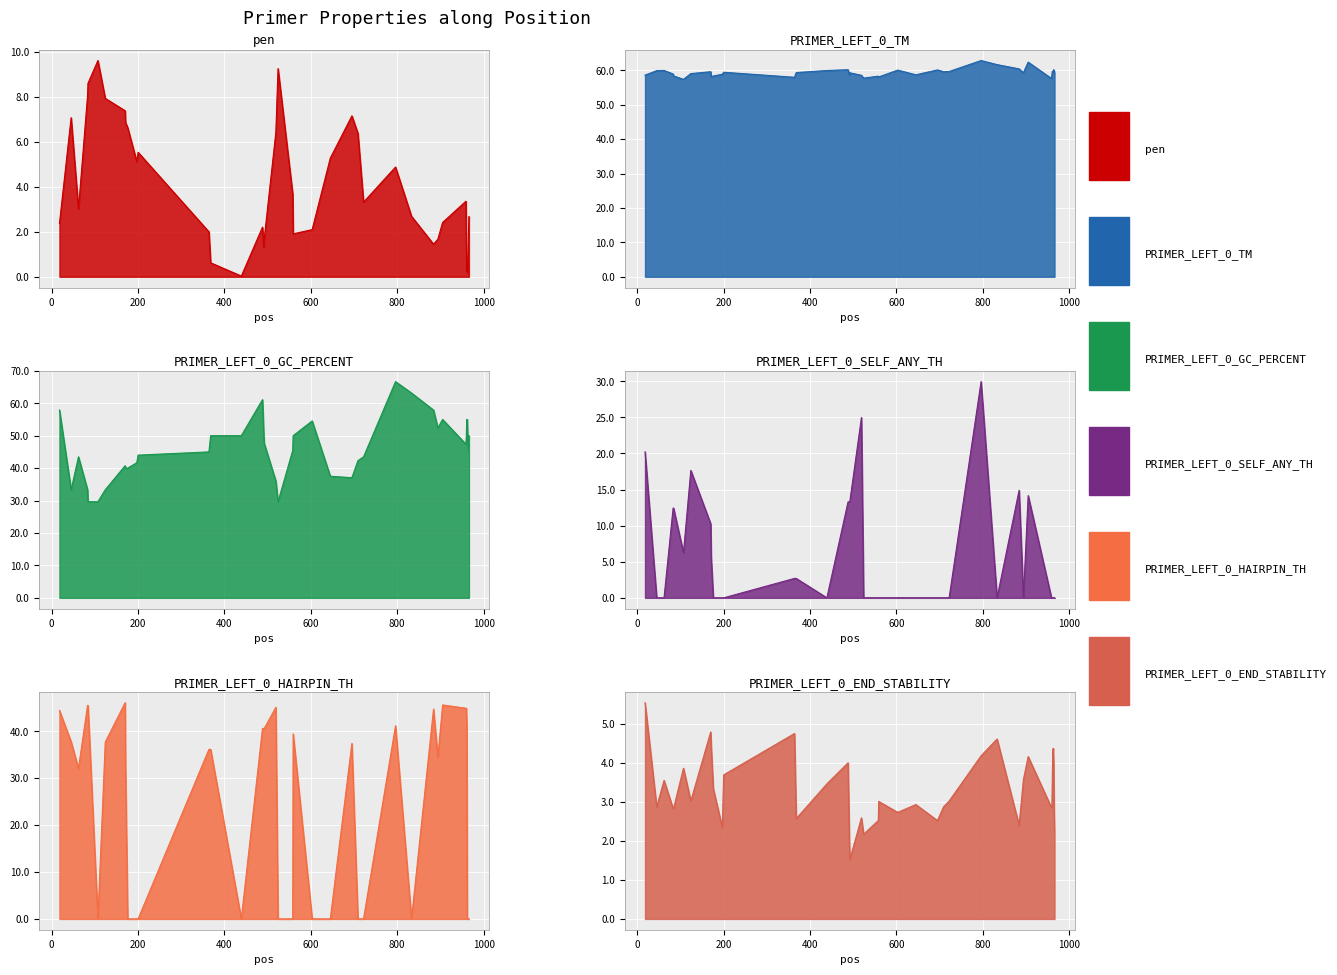

What is the highest value of the PRIMER_LEFT_0_TM series?

62.9